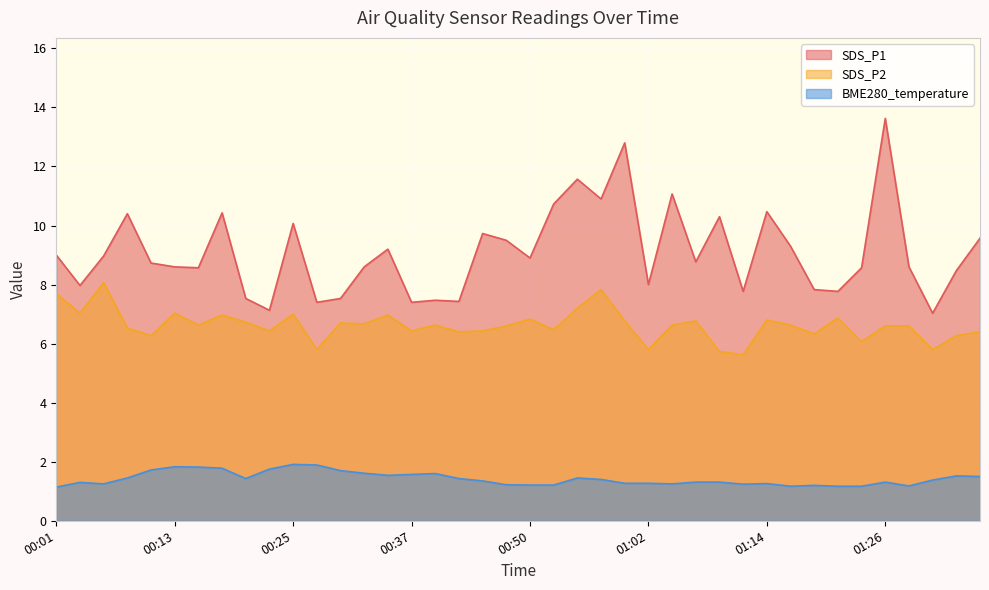

Is it true that SDS_P1 equals 4.6 at 00:01?

False